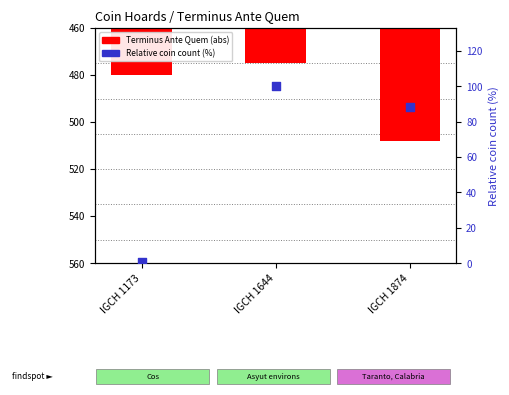

What is the total value across all series at IGCH 1644?

575.0